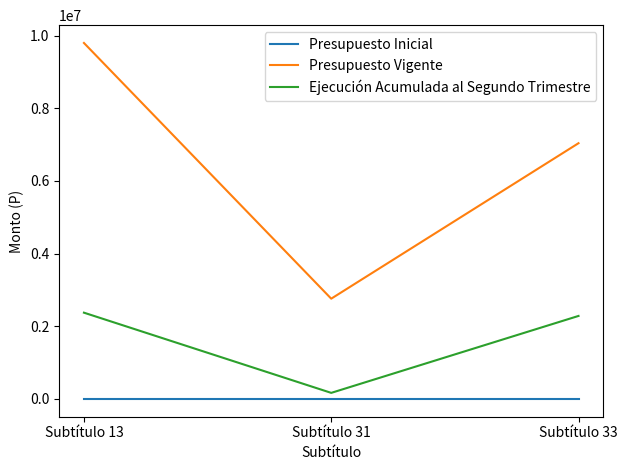

Where is Presupuesto Vigente nearest to the value 6277946?

Subtítulo 33